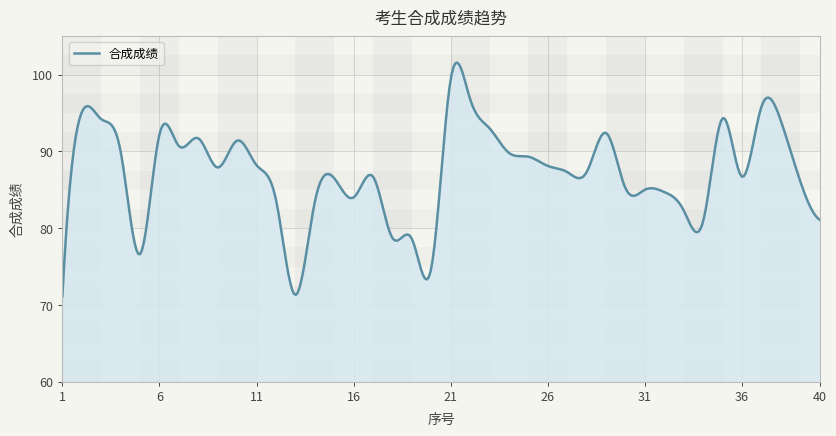

What is the maximum value shown in the chart?

101.6